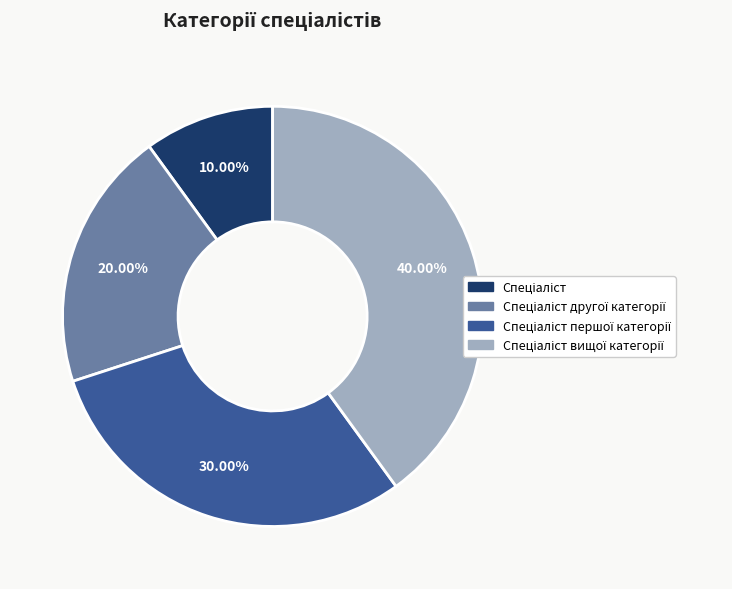

Is there a majority slice in this chart?

No